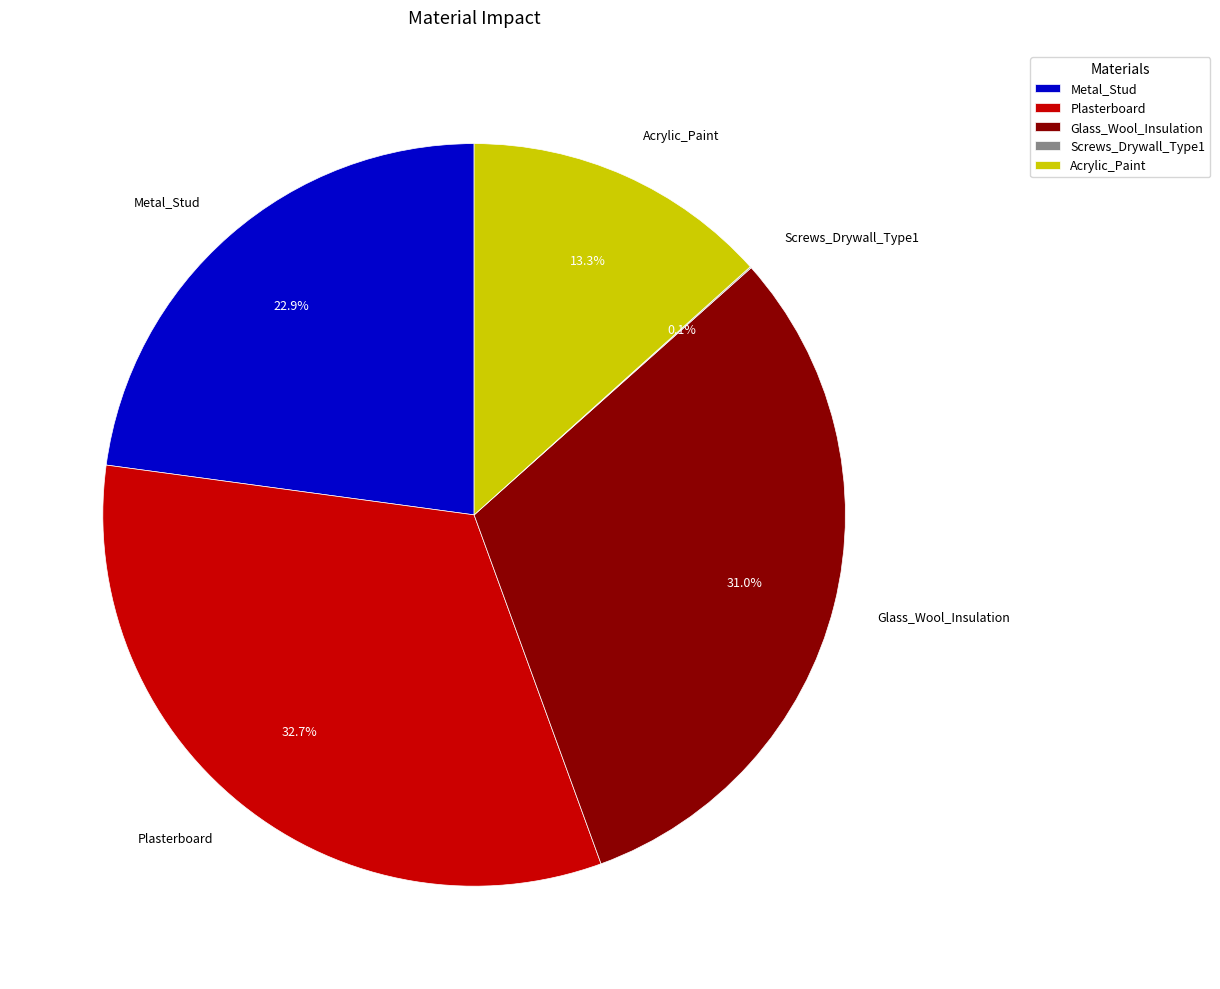

Does Metal_Stud account for over 50% of the chart?

No